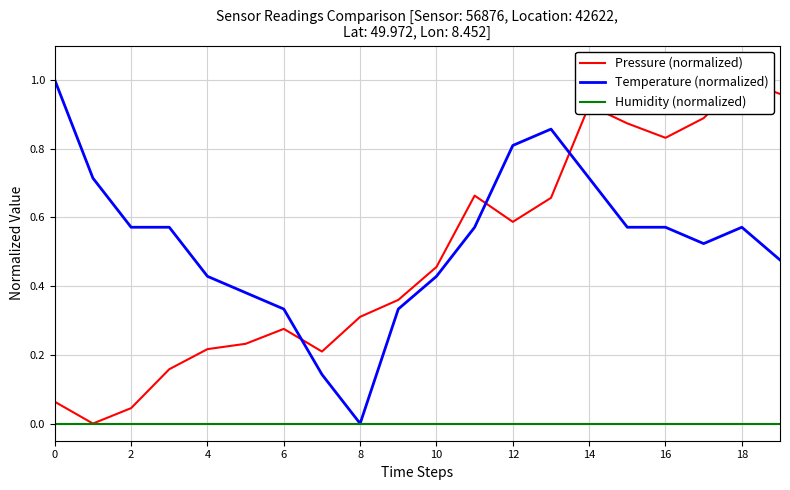

At which label is Temperature (normalized) closest to 0?

8